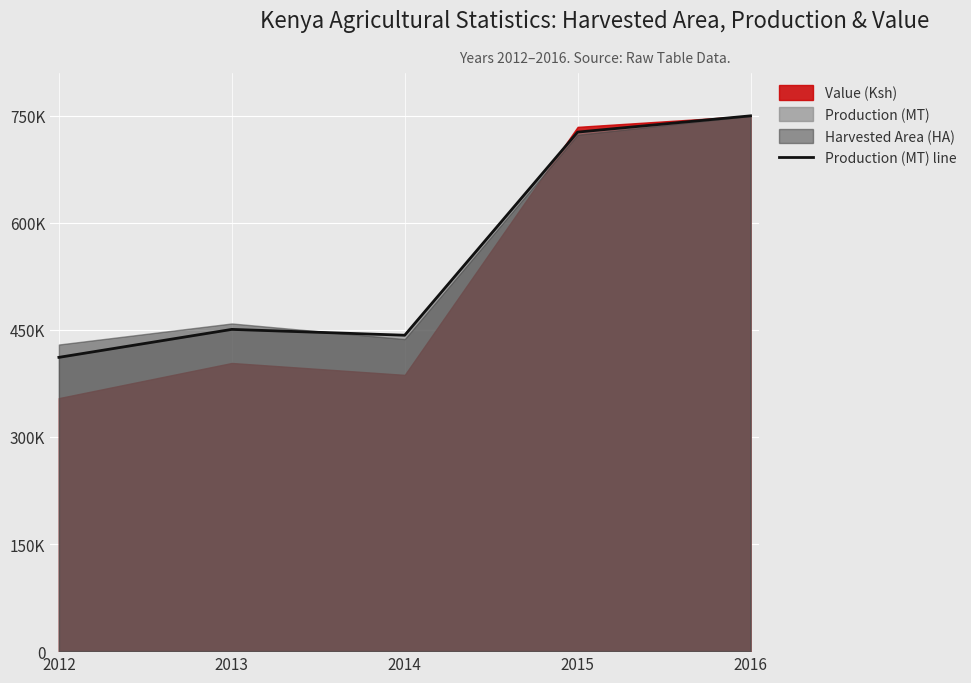

Count the number of values greater than 450751.

2